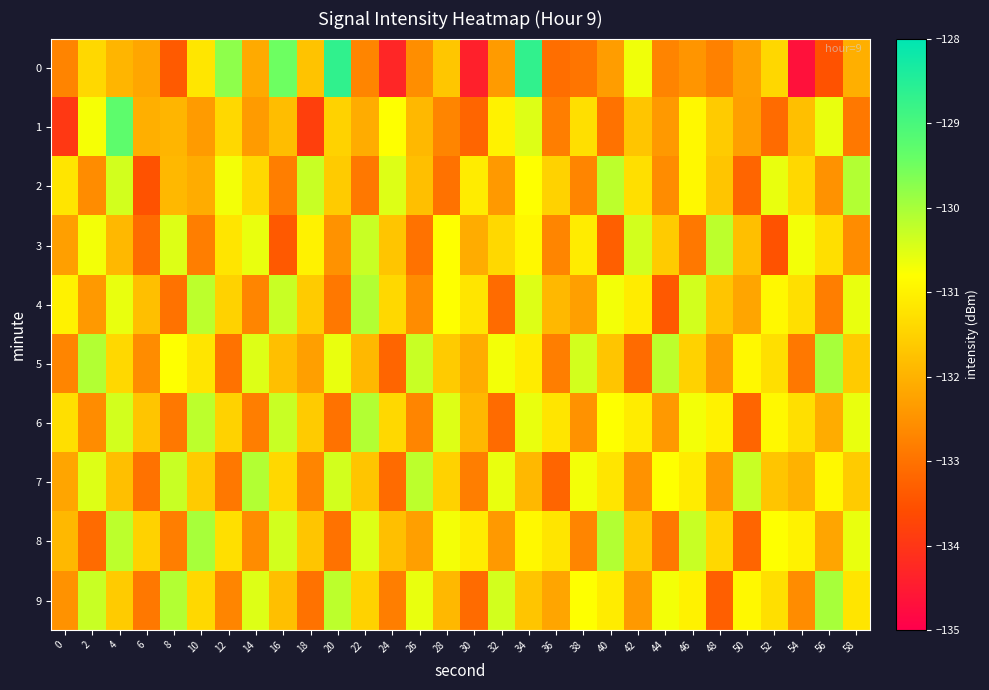

How many data points does each series have?

30